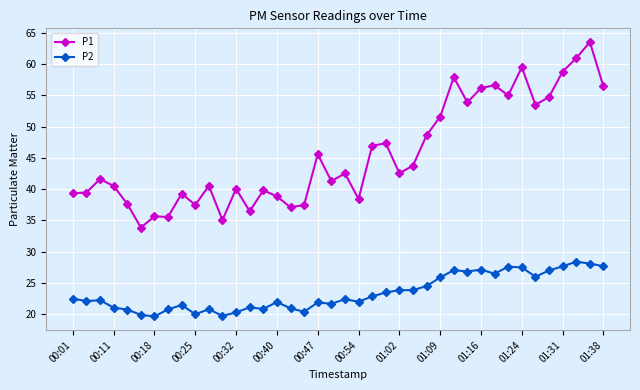

Which series has the widest spread of values?

P1